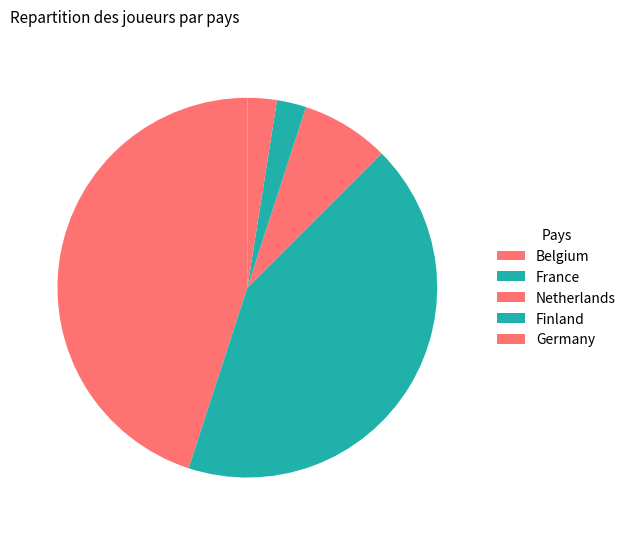

Does any single category account for the majority?

No